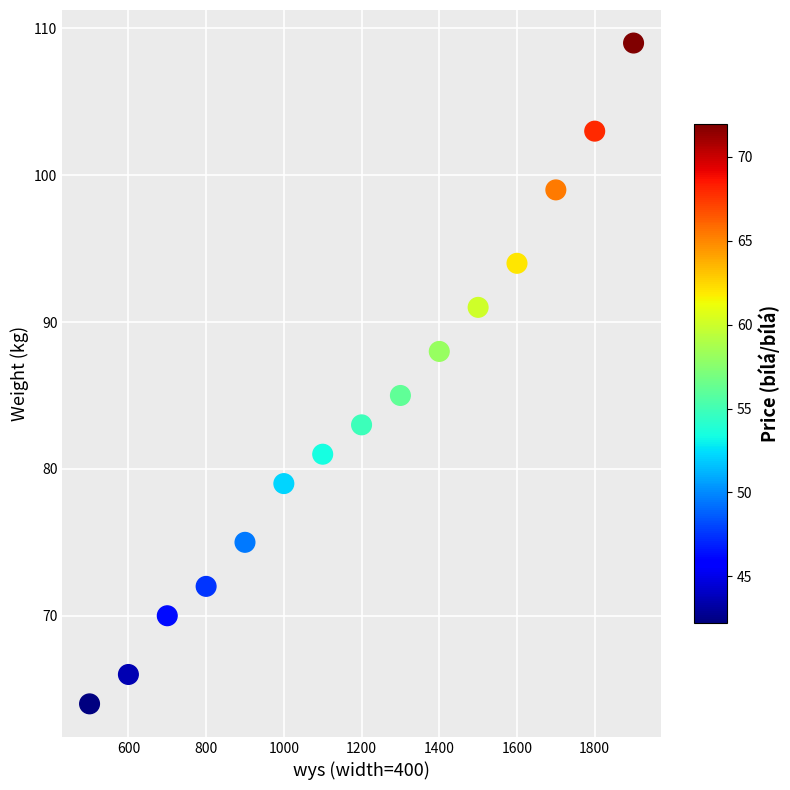

What Y value in the scatter plot is closest to 86?

85